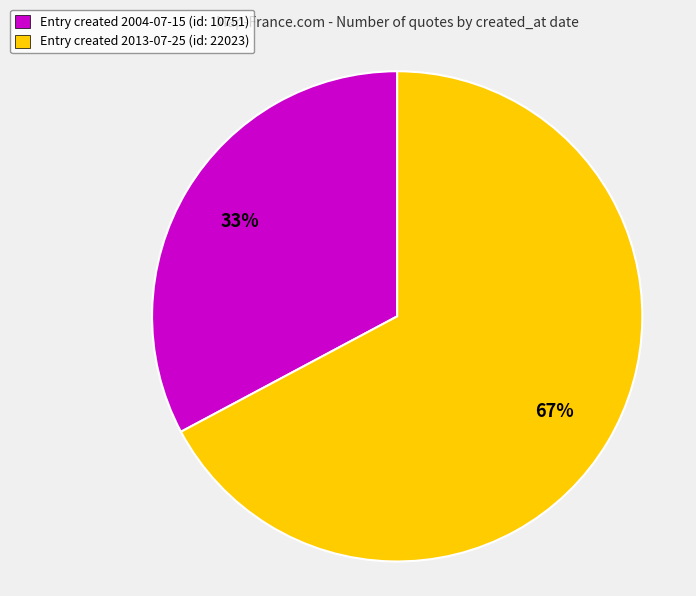

To the nearest percent, what is the difference between the largest and smallest slice percentages?

34%